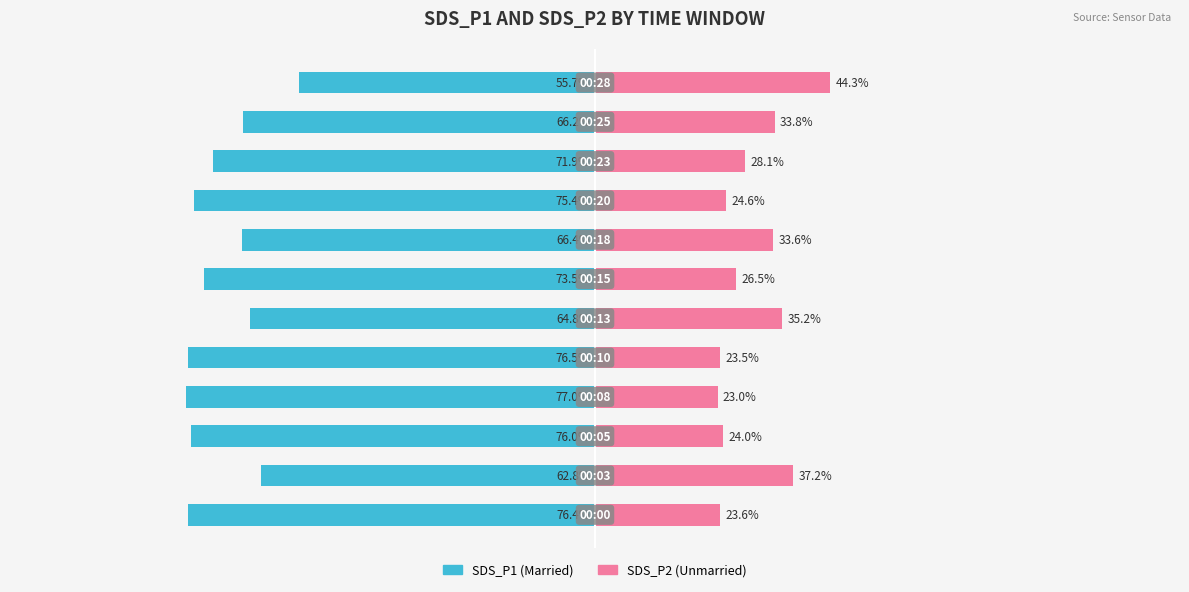

True or false: SDS_P2 (Unmarried) has a value of 9.7 at 4.

False